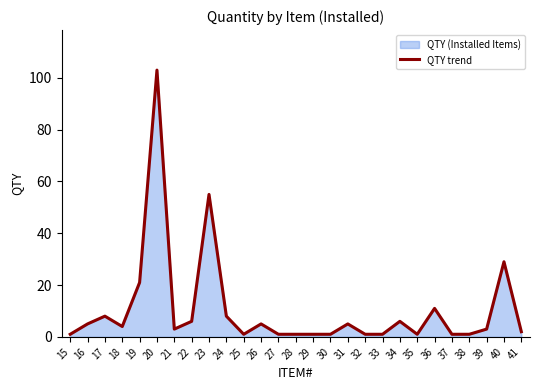

How many interior local valleys (lower than both neighbors) does the data have?

4